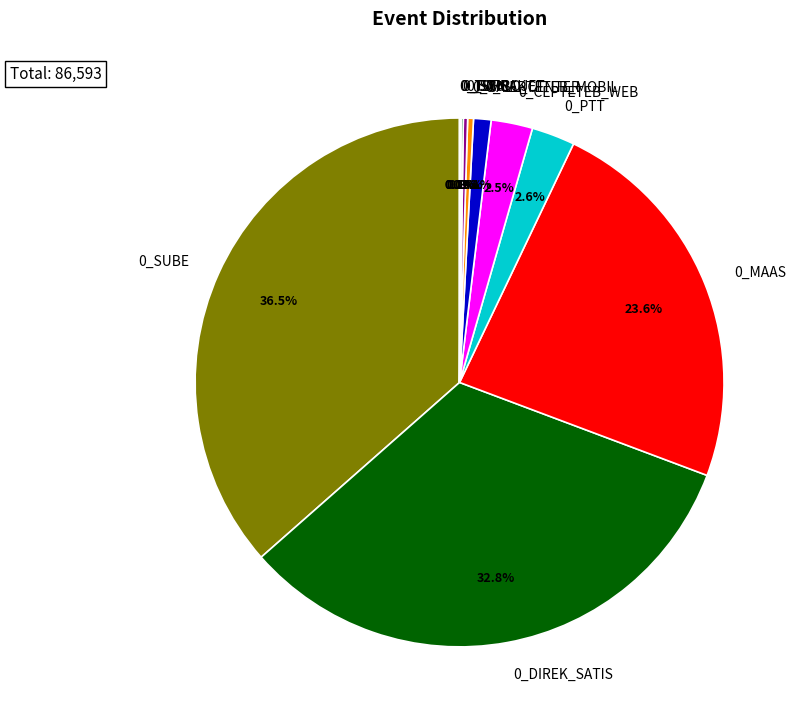

Does any single category account for the majority?

No